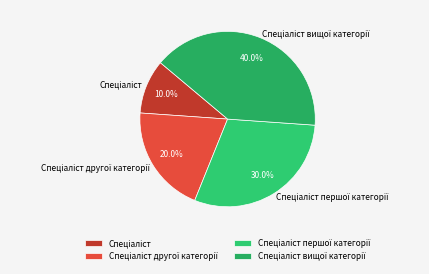

Is there any slice that represents more than half of the pie?

No